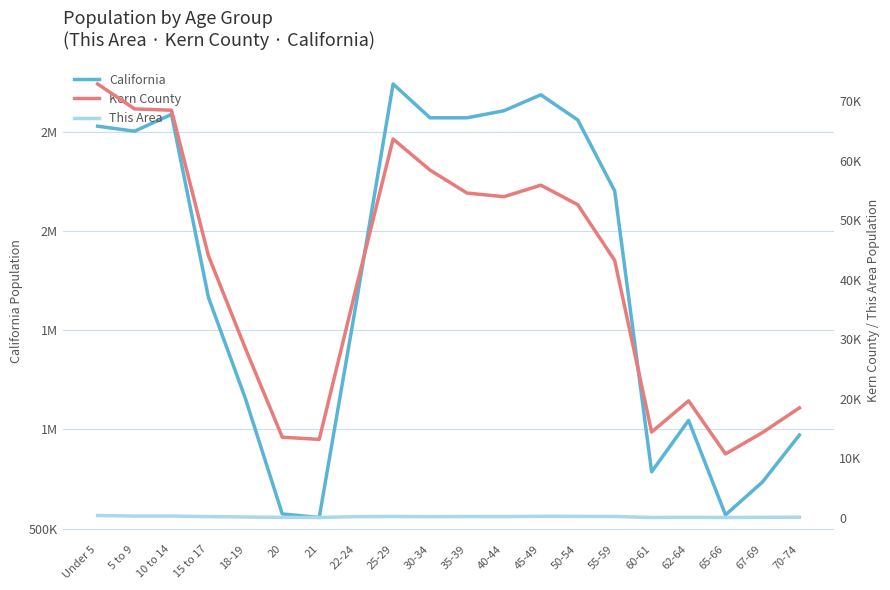

What is the difference between the This Area values at 65-66 and 45-49?

204